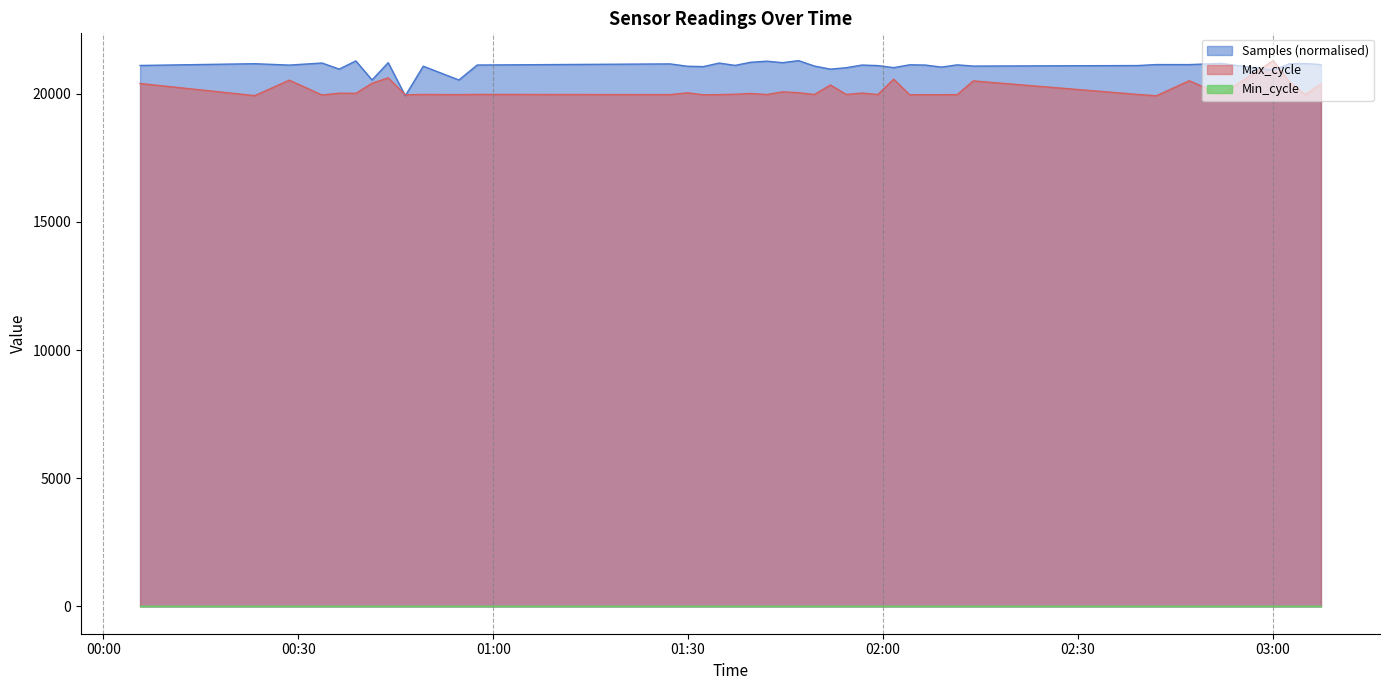

The value of Samples at 2022/02/04 02:13:53 is 21072.9. True or false?

True